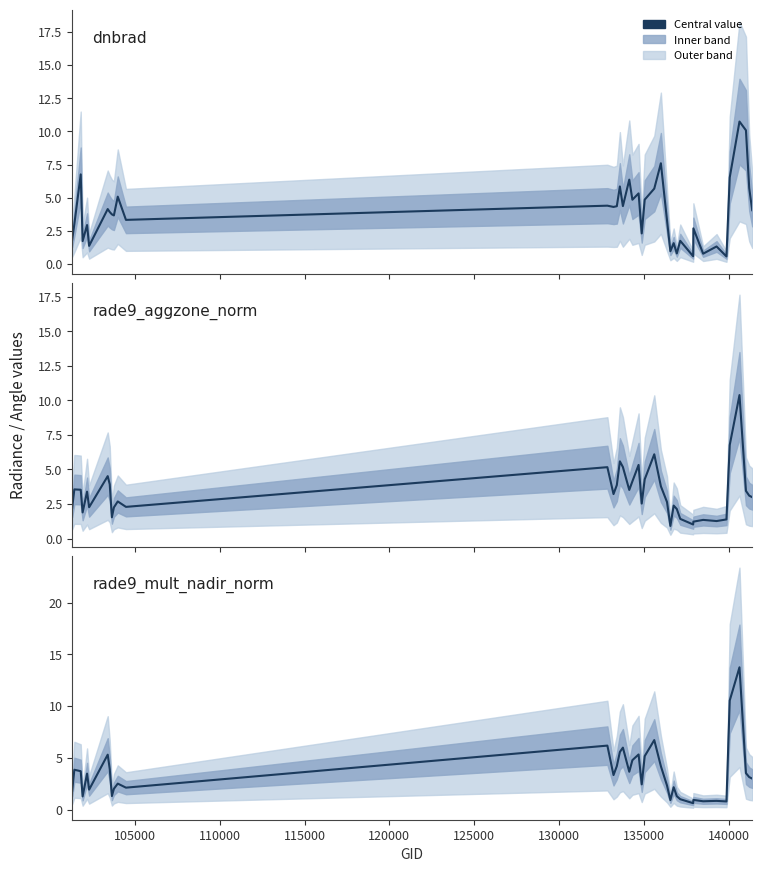

Does the chart display data point markers on the line(s)?

No